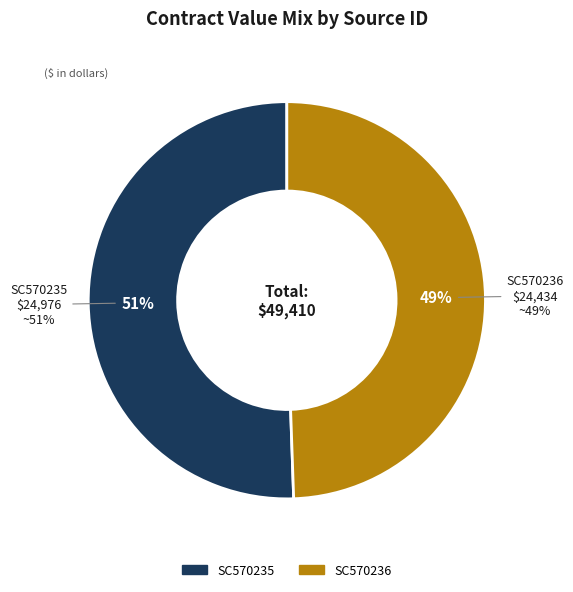

Is it true that SC570235 is 51% of the pie?

True